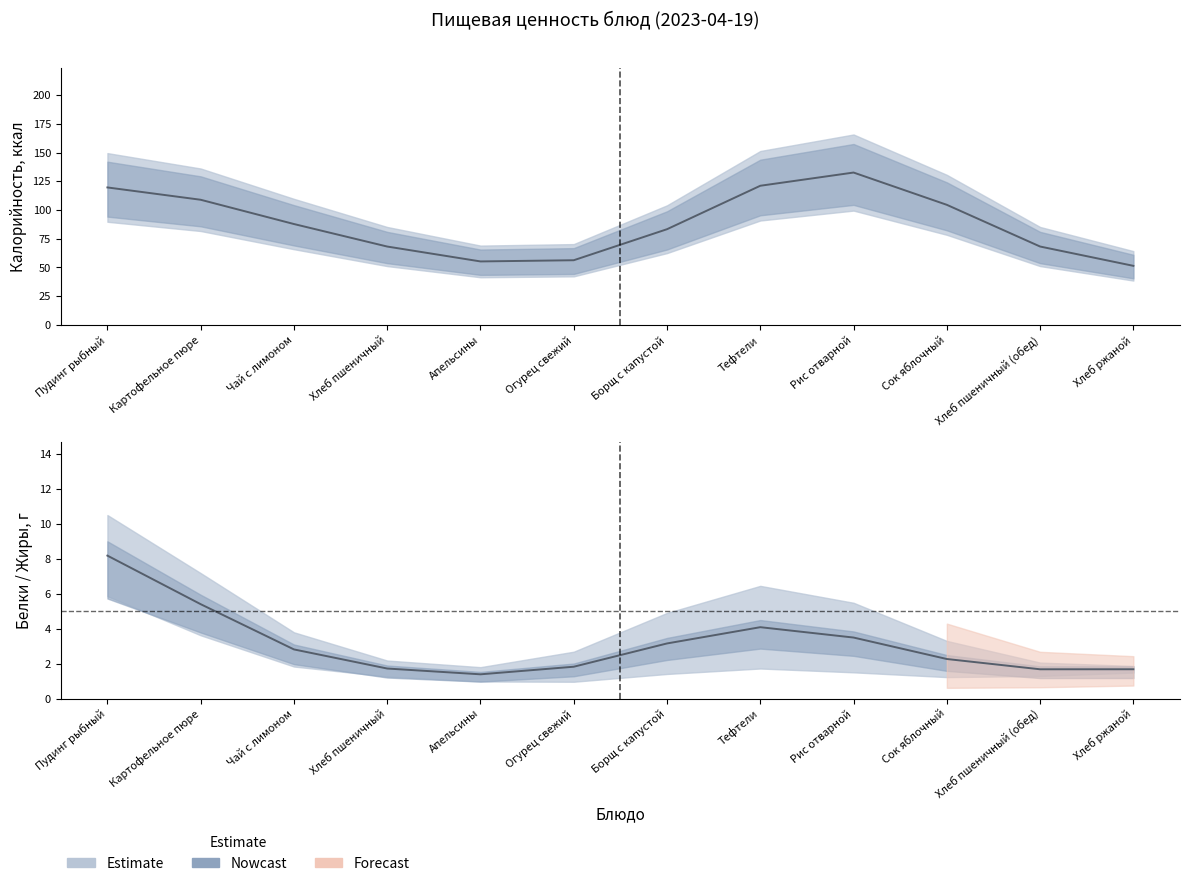

True or false: Белки and Калорийность intersect in this chart.

False